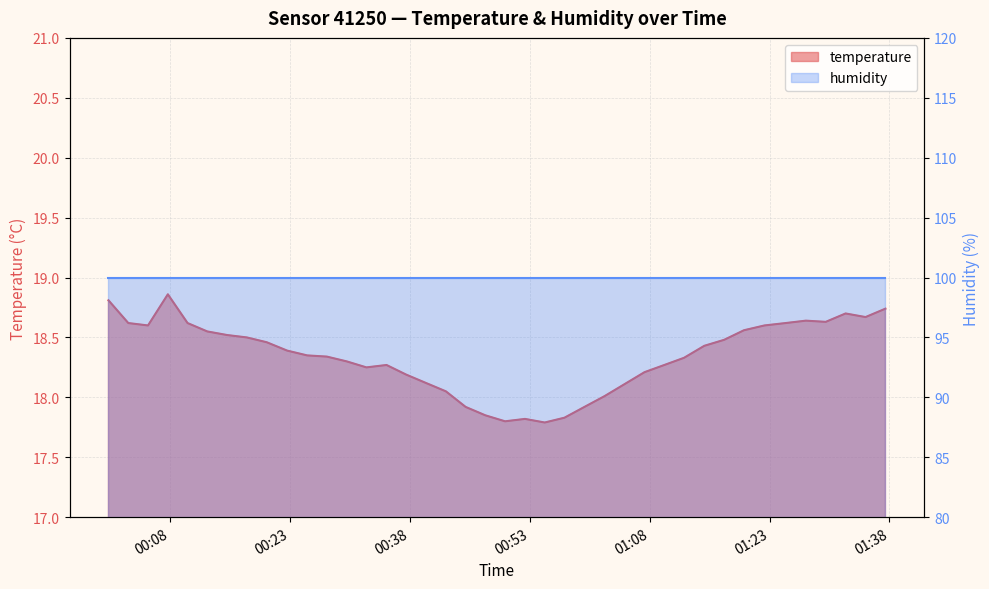

What is the sum of all values?

733.7